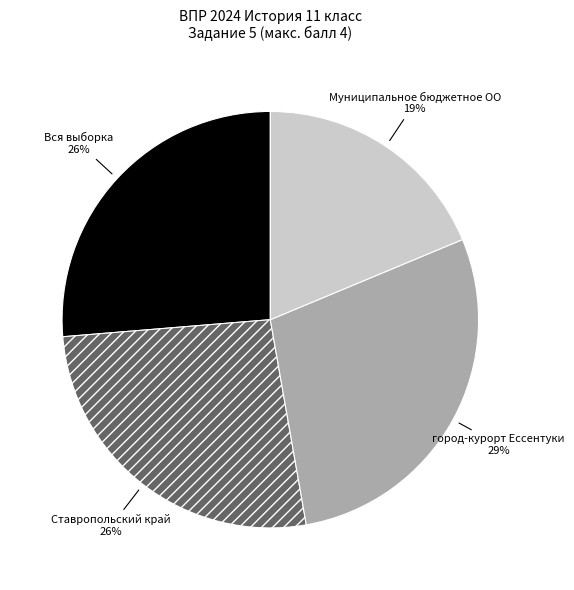

To the nearest percent, what portion does Вся выборка represent?

26%